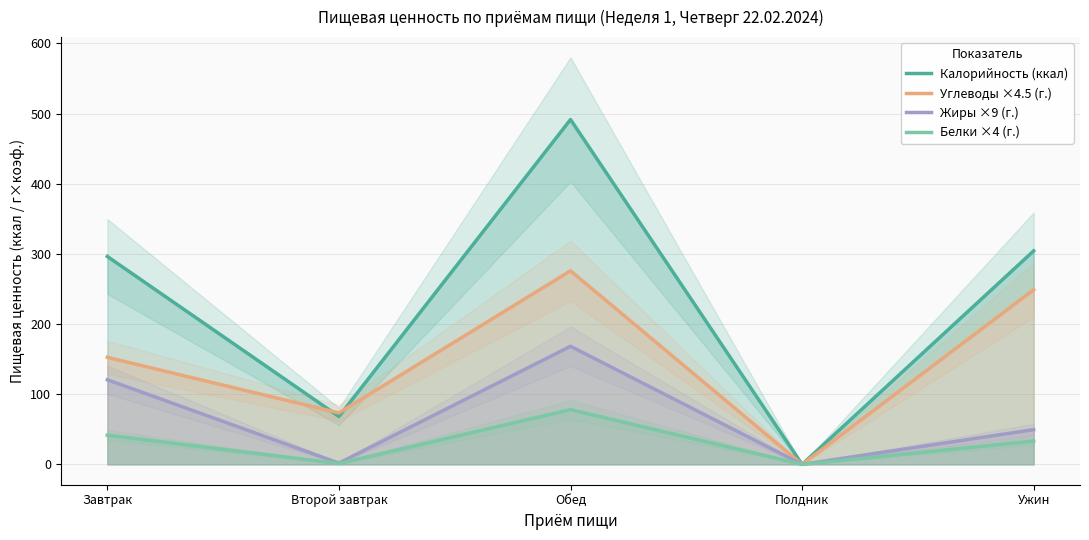

Which category has the highest value across all series?

Обед